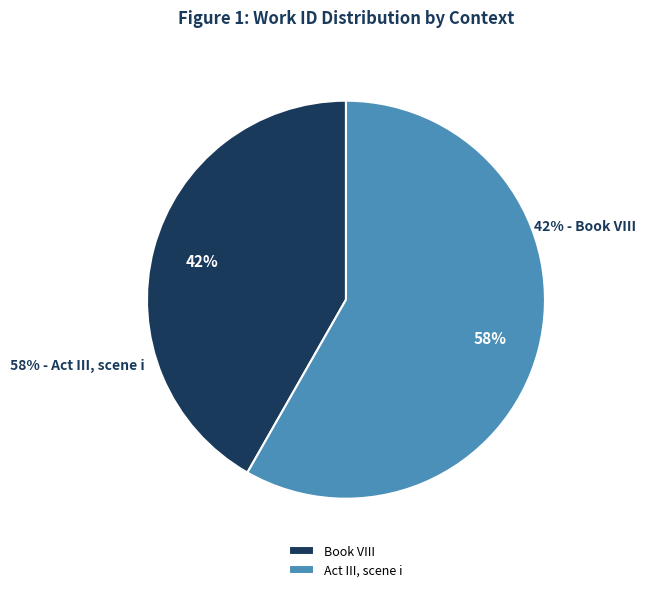

Is there a majority slice in this chart?

Yes